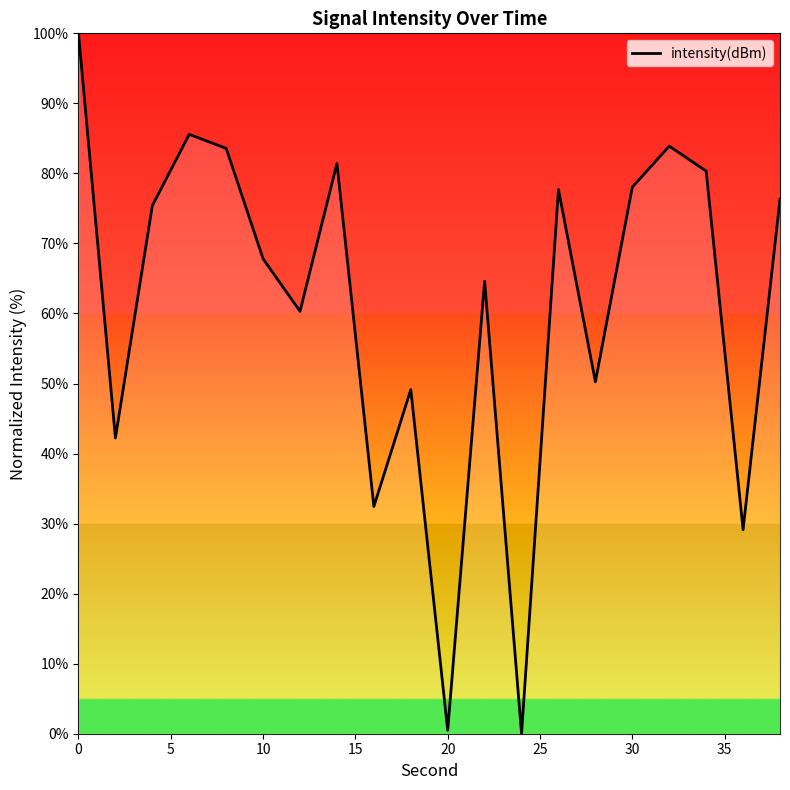

What is the difference between the maximum and minimum values?

100.0